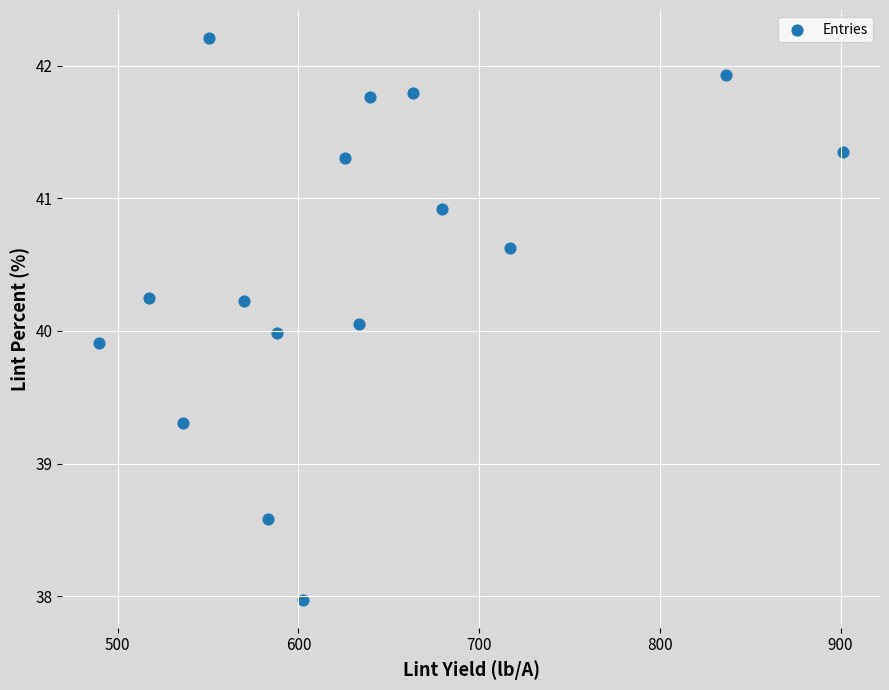

What is the range of X values (max minus min)?

411.4